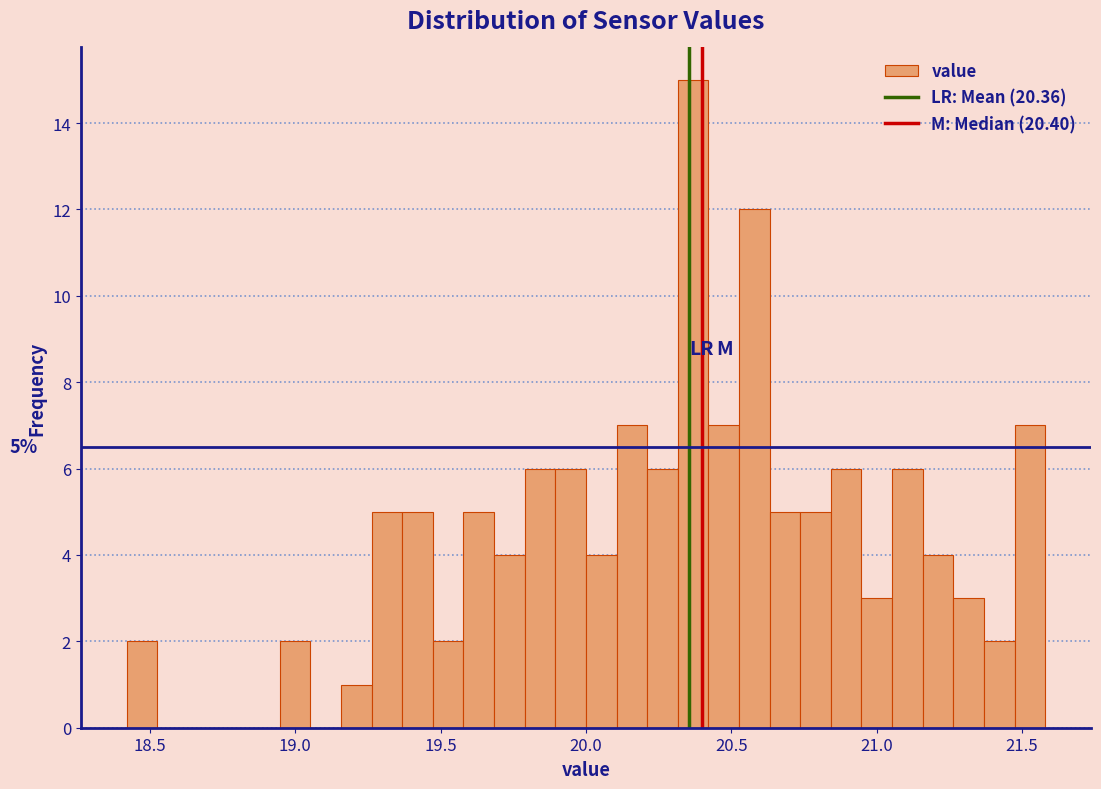

Around what value on the x-axis is the tallest bar? Give the approximate position of its centre, as read against the axis.

20.35